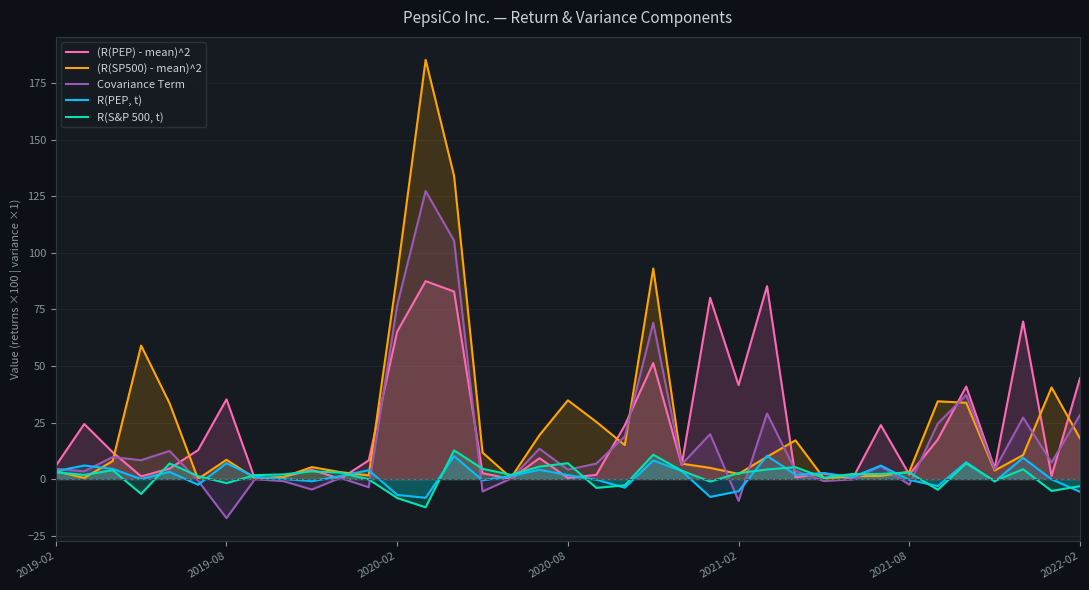

Which series has the widest spread of values?

(R(SP500) - mean)^2